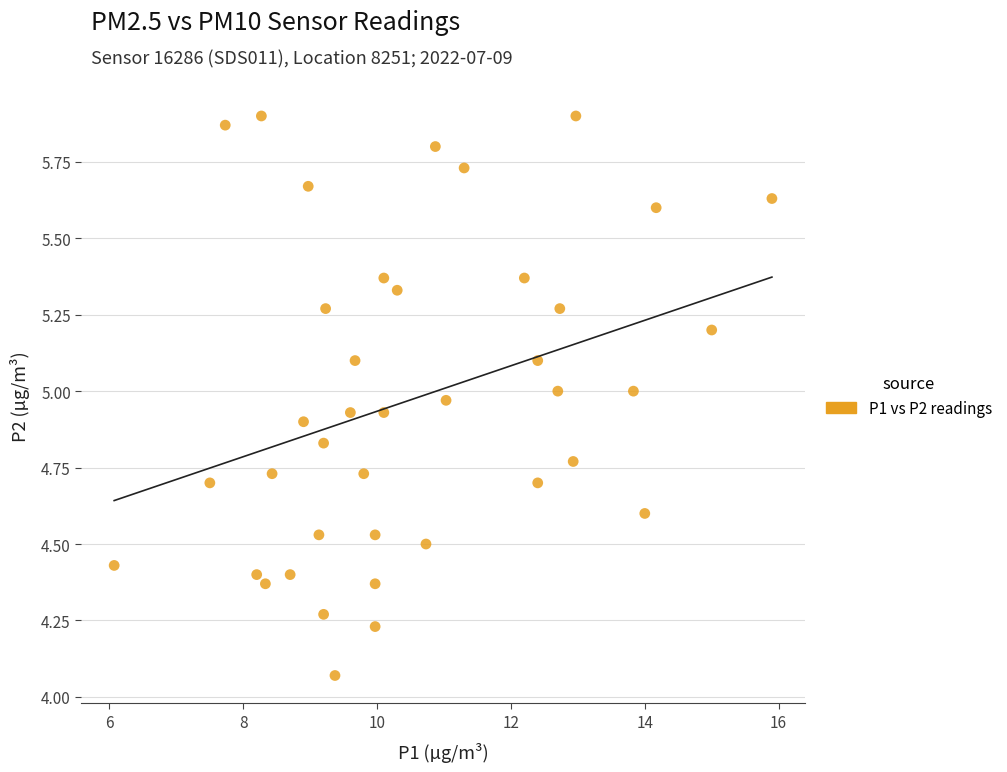

What is the range of Y values (max minus min)?

1.8